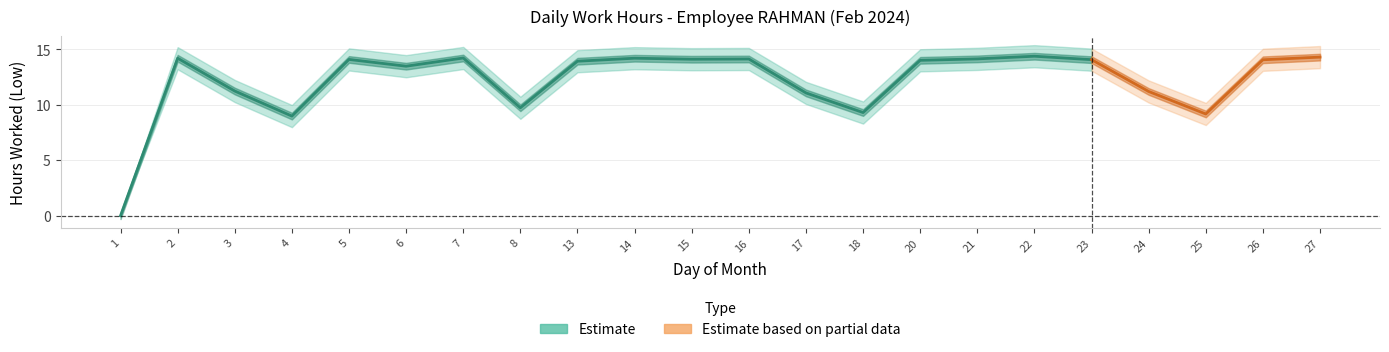

What is the value of the Low point at the 14th from the left?

9.3